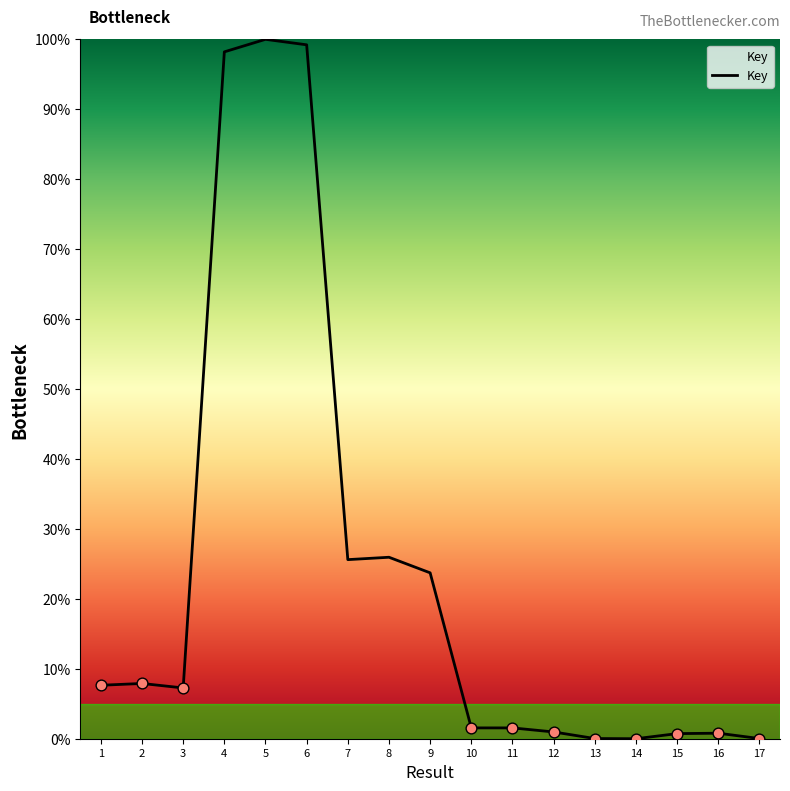

What is the change in value from 2 to 11?

-6.4